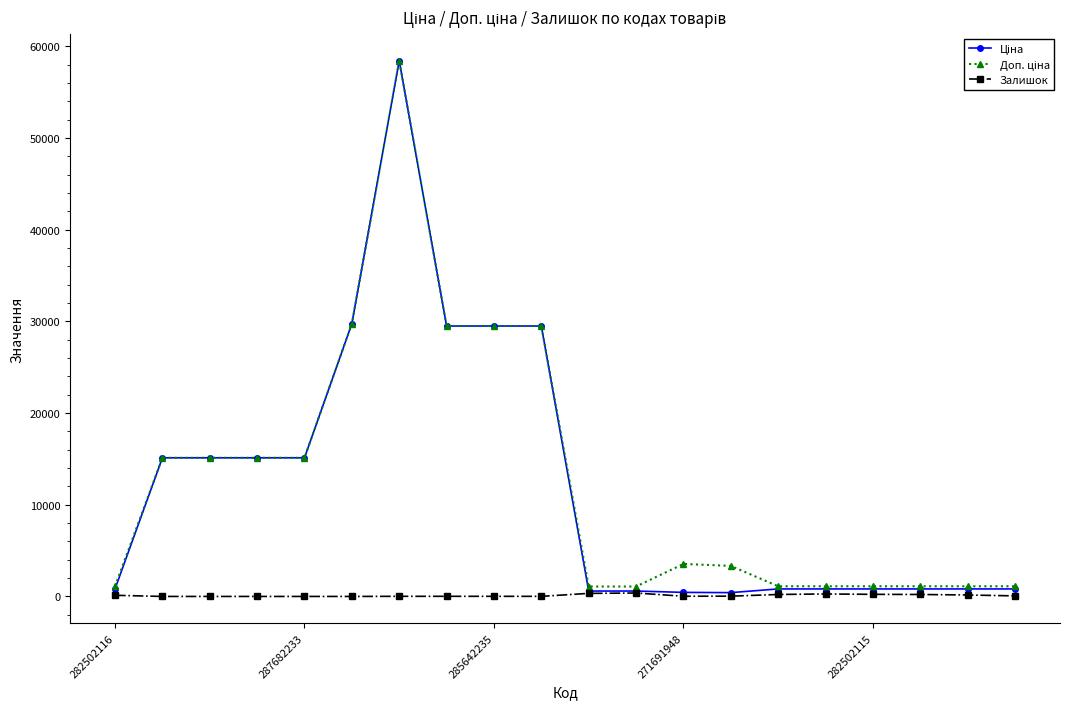

At how many categories does at least one series exceed 2290?

11